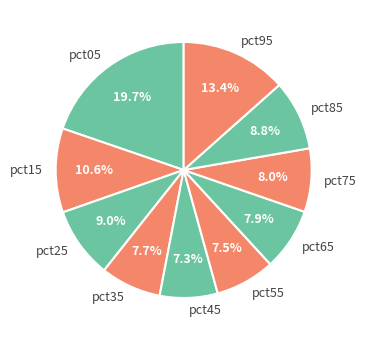

Count the number of slices in the pie.

10